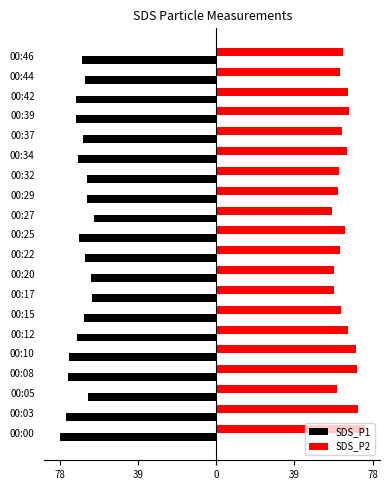

What are all the series names shown in the legend?

SDS_P1, SDS_P2